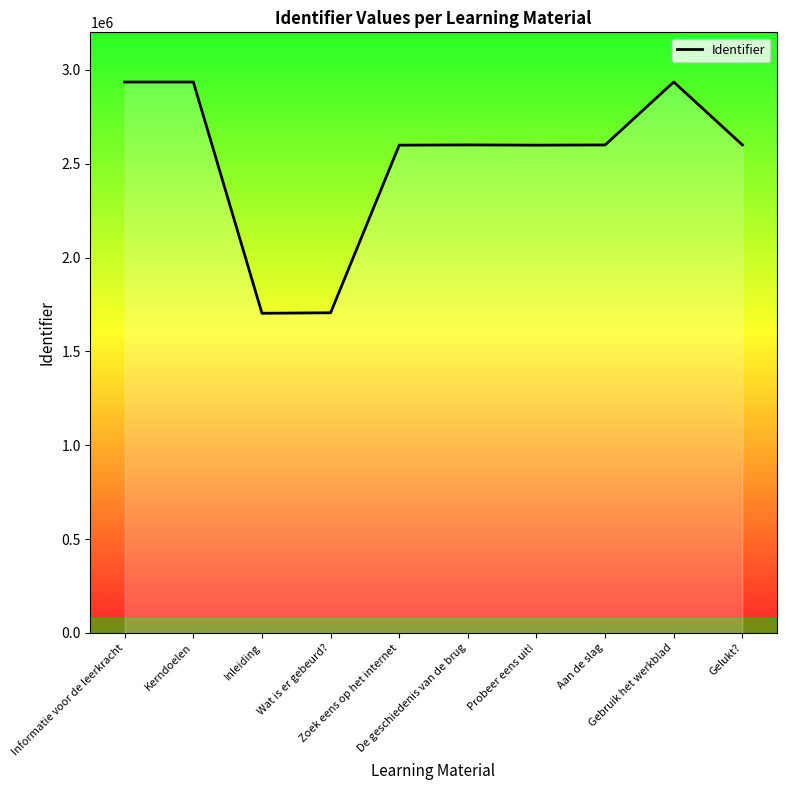

What is the minimum value shown in the chart?

1703301